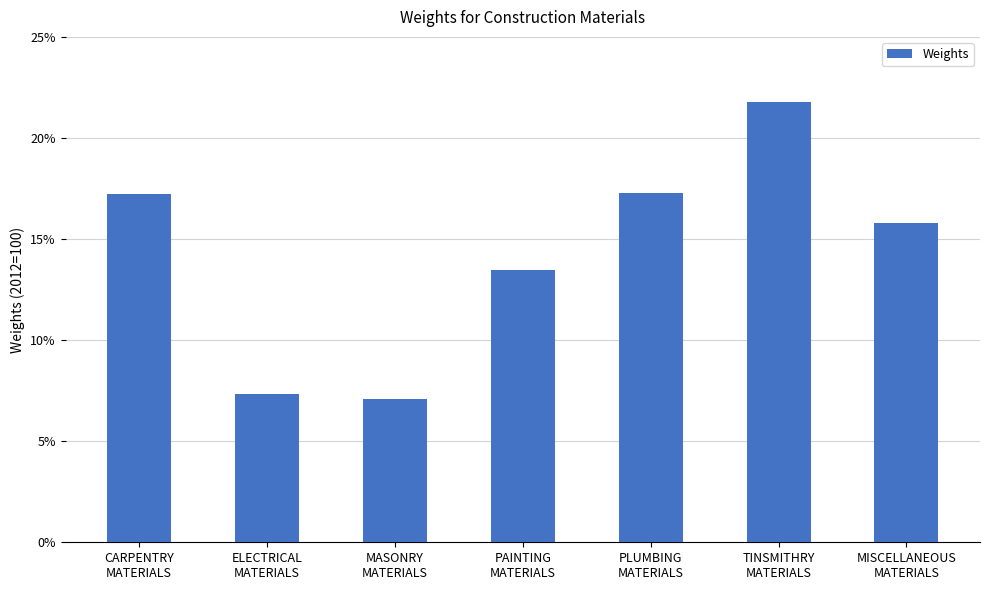

What is the minimum value shown in the chart?

7.1